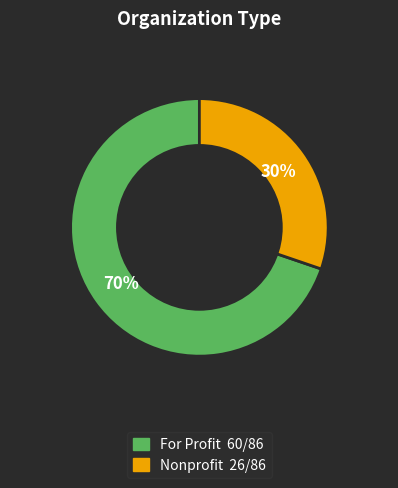

The For Profit slice represents 70% of the pie. True or false?

True